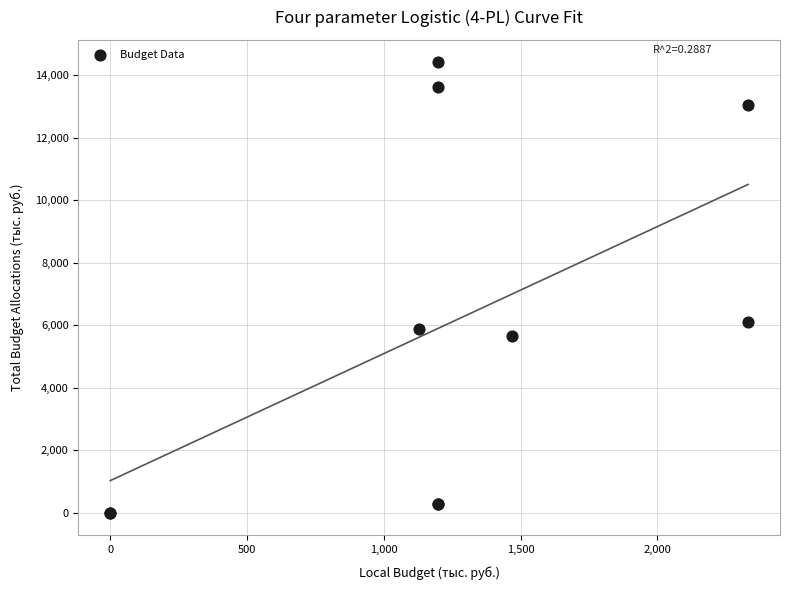

What Y value in the scatter plot is closest to 7202?

6117.6